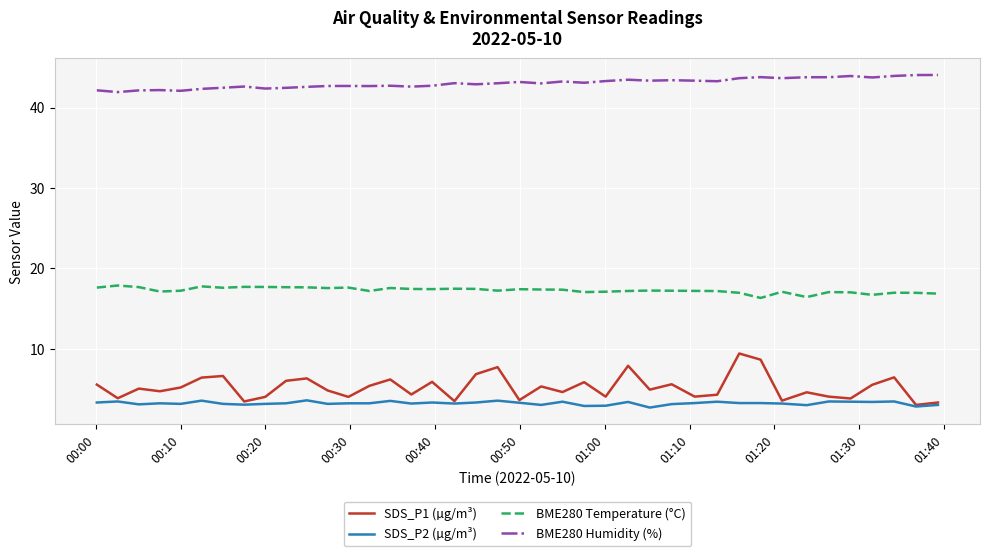

List the series in order of their peak value, lowest first.

SDS_P2 (µg/m³), SDS_P1 (µg/m³), BME280 Temperature (°C), BME280 Humidity (%)